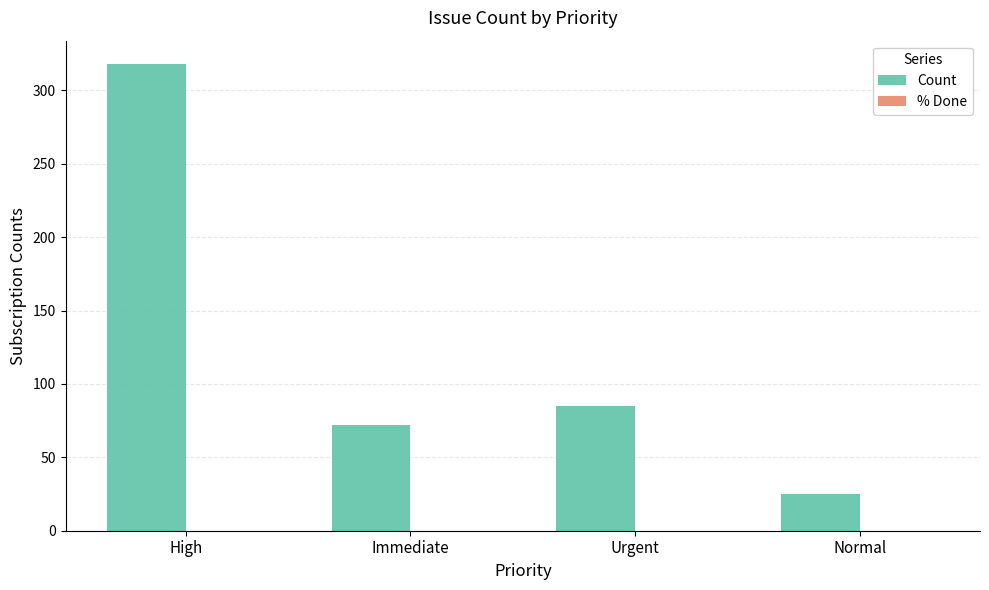

Are the bars horizontal?

No